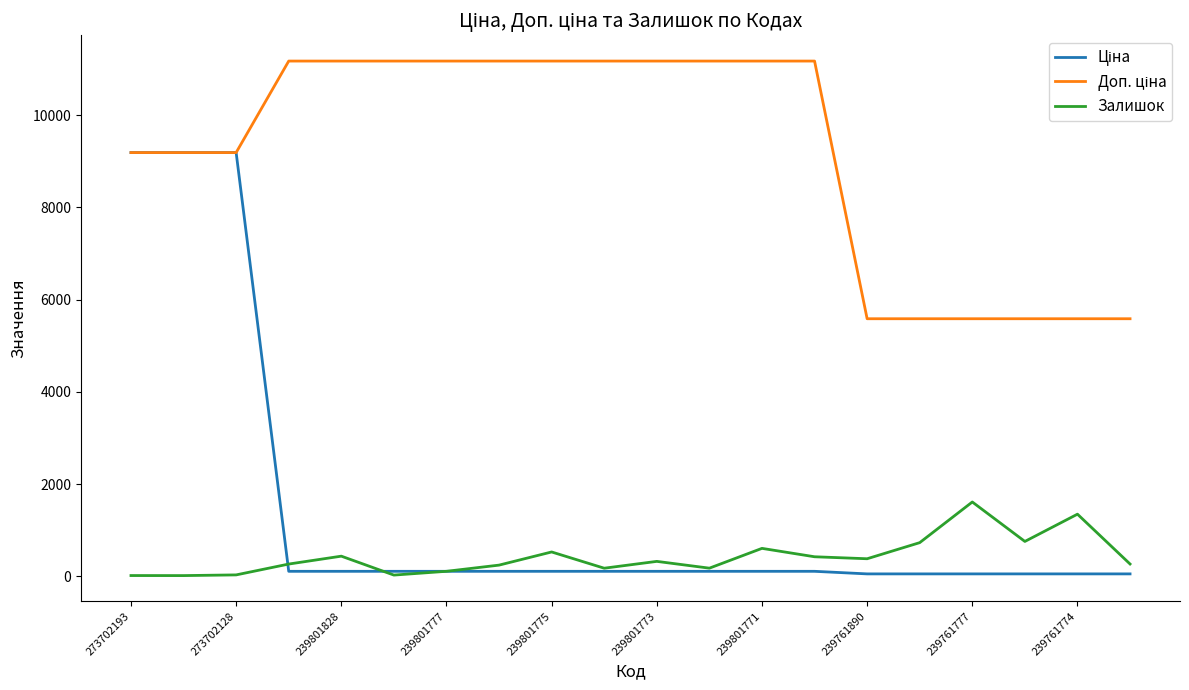

What is the maximum value shown in the chart?

11169.0